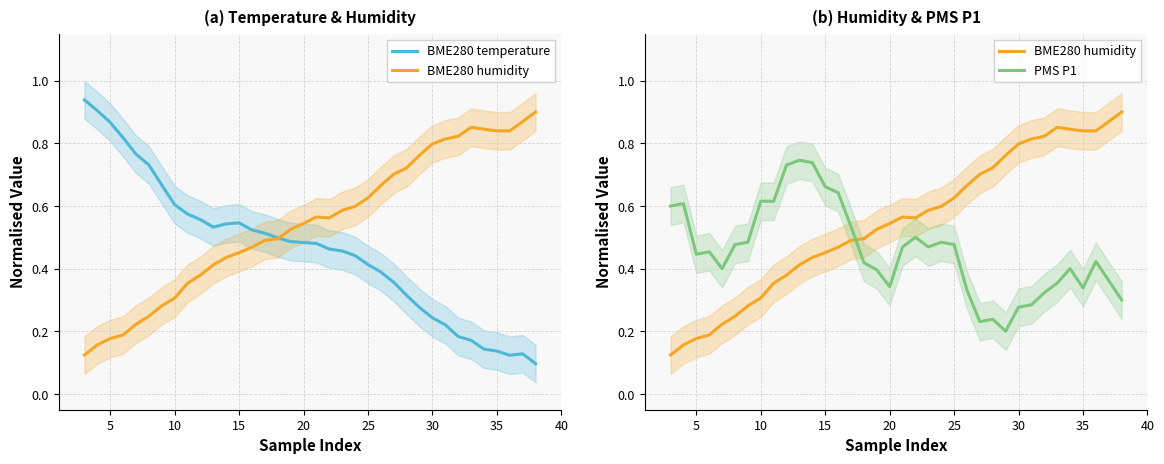

How many intersections are there between BME280 temperature and PMS P1?

5